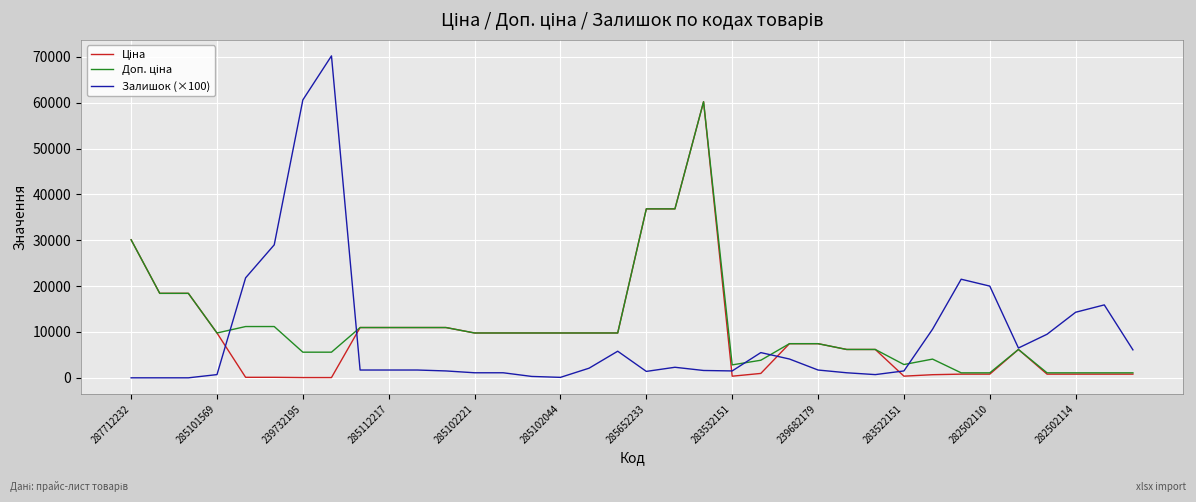

Which series has the widest spread of values?

Залишок (×100)